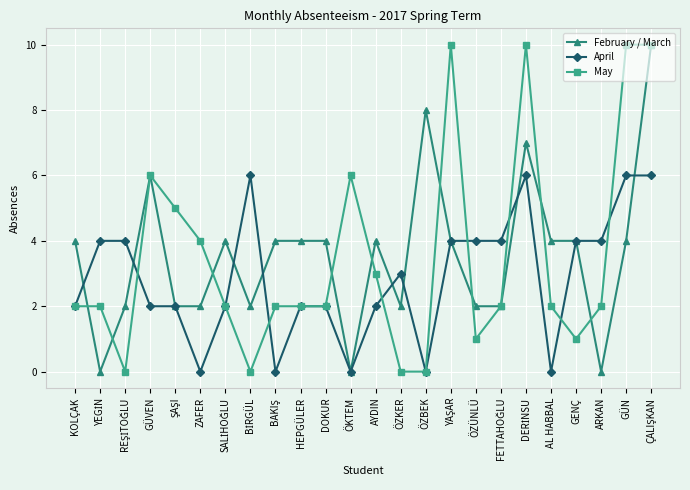

True or false: February / March and April intersect in this chart.

True